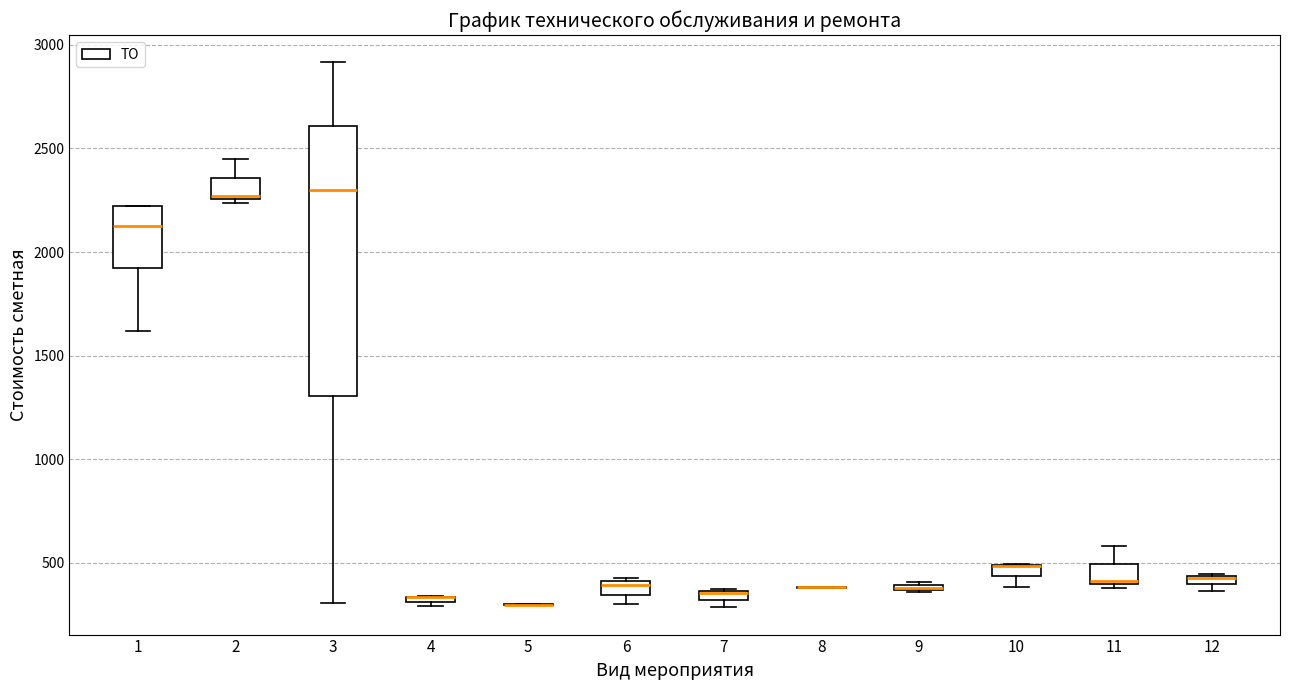

Comparing the boxes themselves (not the whiskers), which one is the tallest?

3